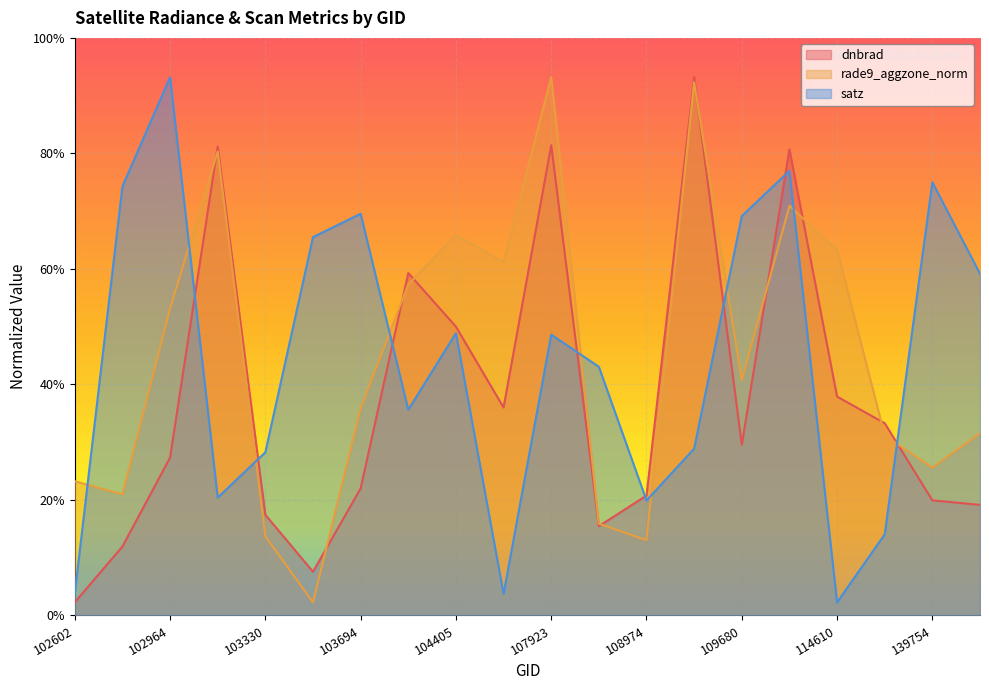

What value does the rade9_aggzone_norm series have at 103811?

1.3